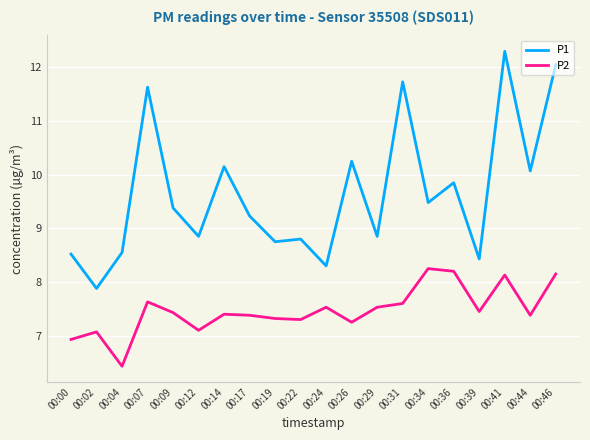

What is the difference between the highest and lowest values at 00:29?

1.3